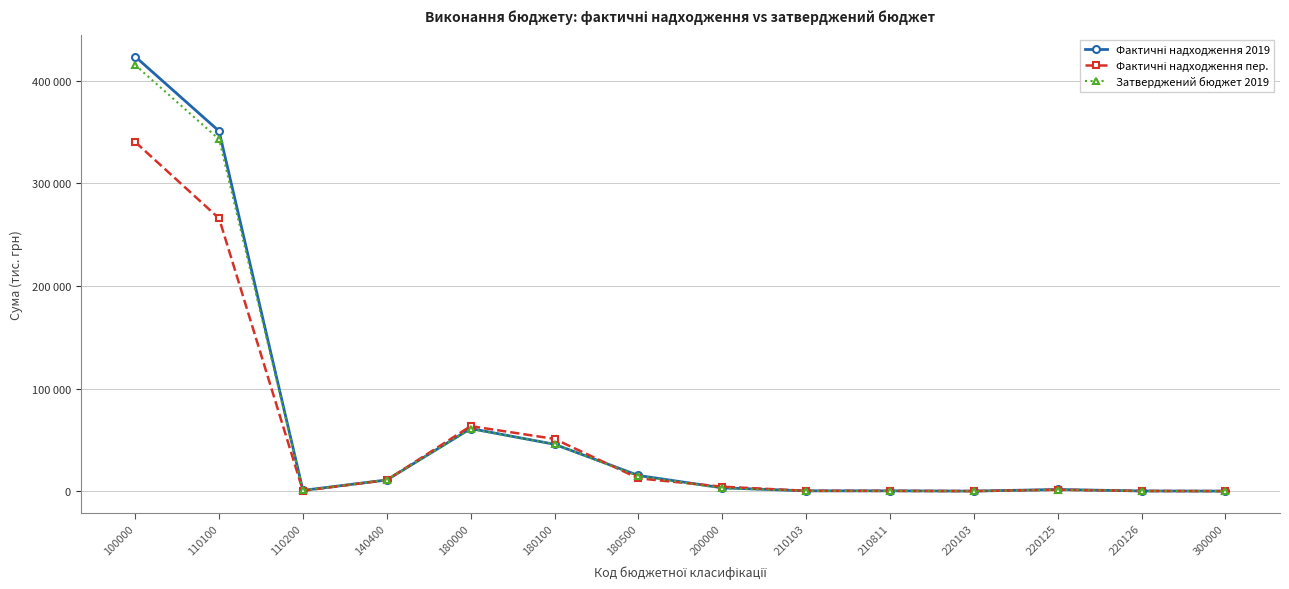

At how many categories does at least one series exceed 141519?

2